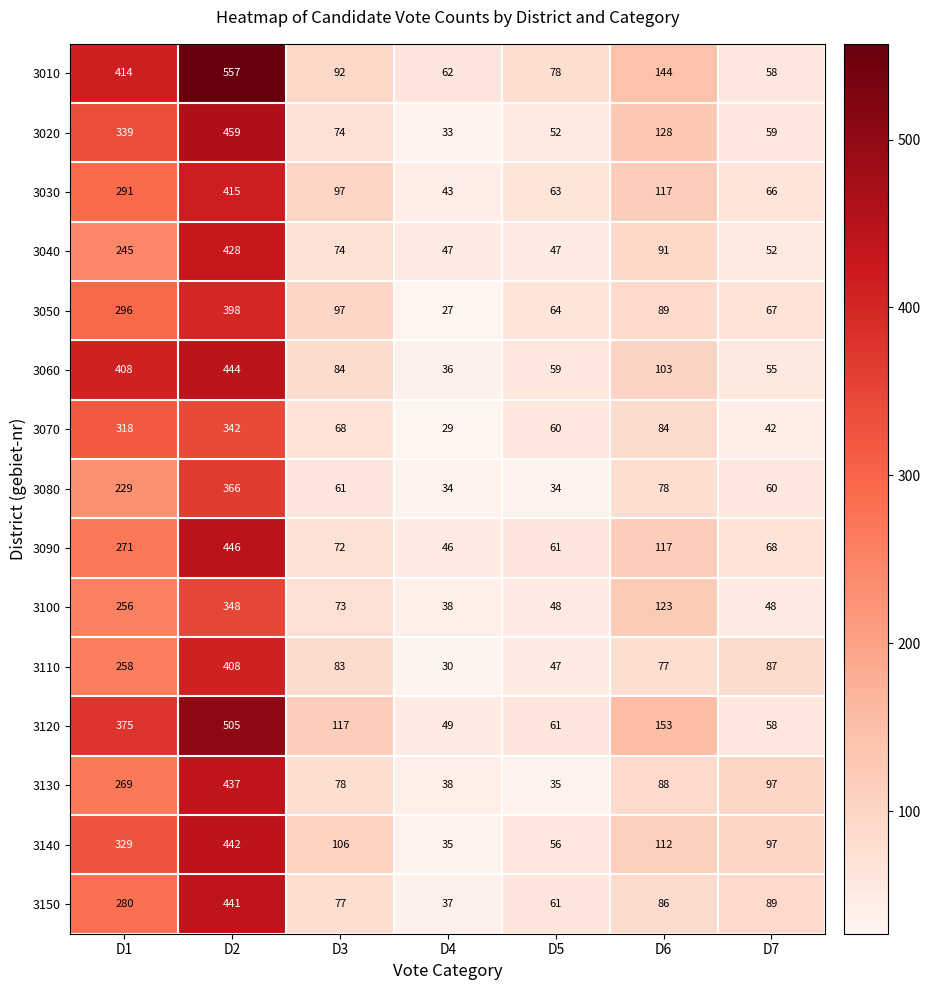

Rank the series by their maximum value, from highest to lowest.

3010, 3120, 3020, 3090, 3060, 3140, 3150, 3130, 3040, 3030, 3110, 3050, 3080, 3100, 3070